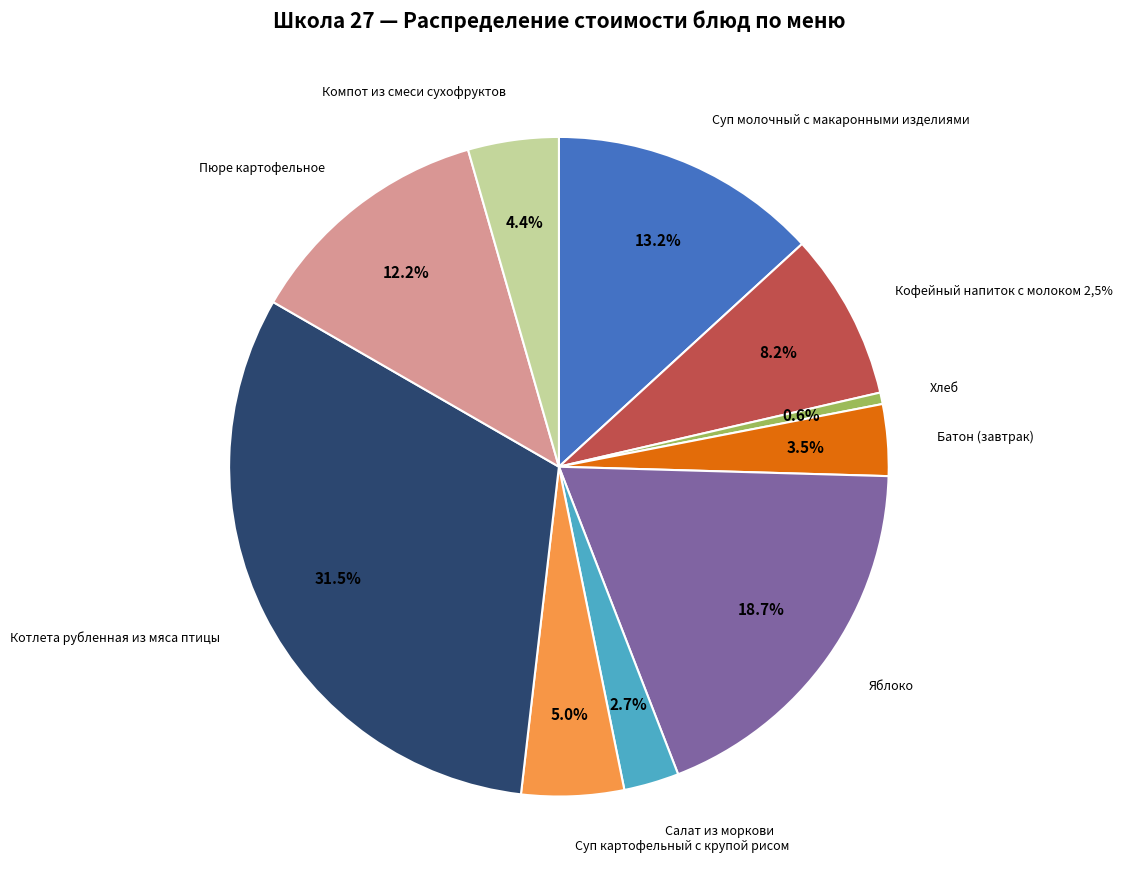

To the nearest percent, what is the average slice percentage?

10%